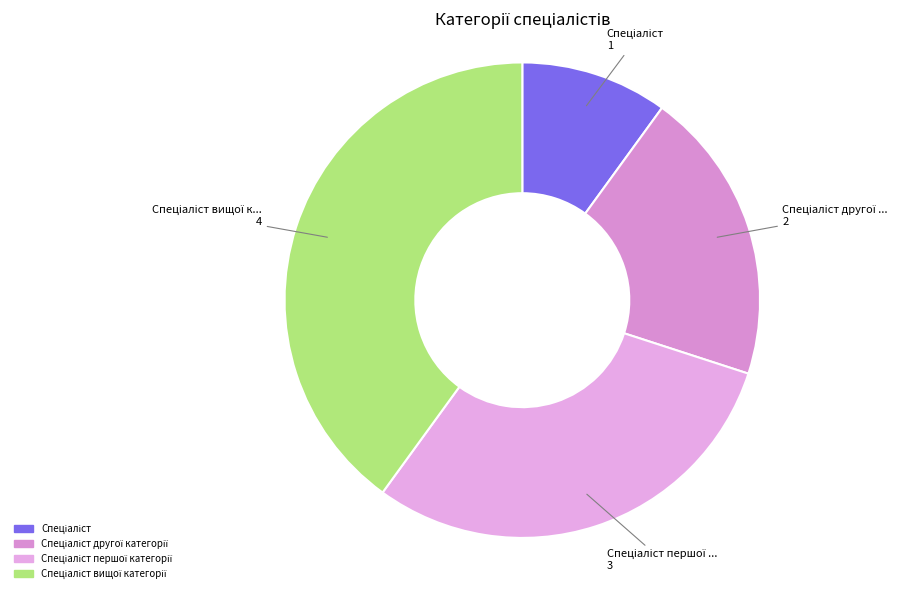

Is there a majority slice in this chart?

No